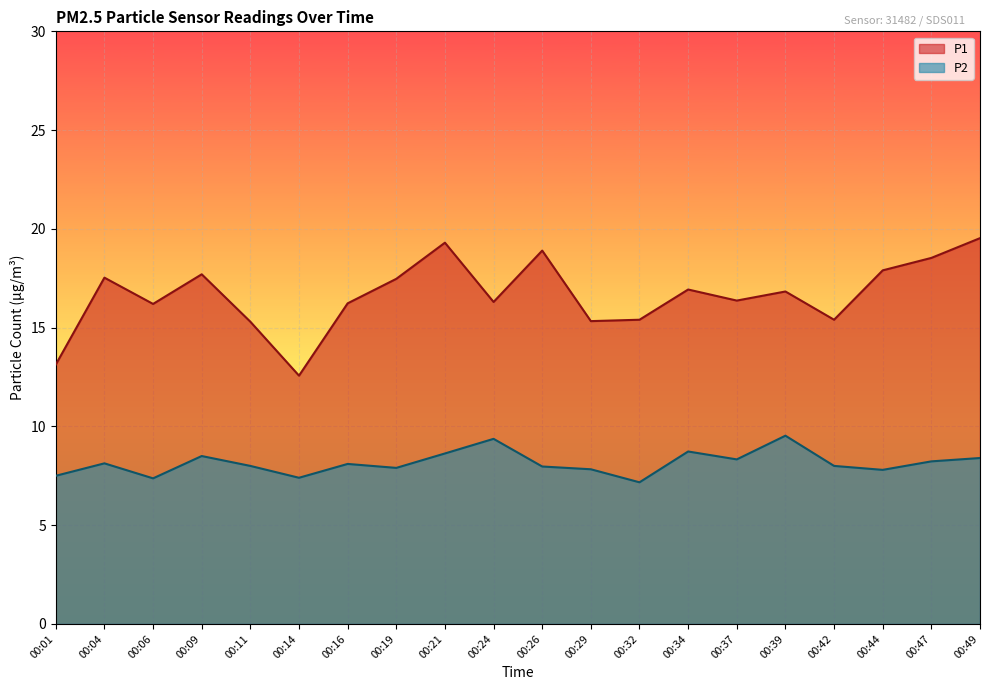

What is the difference between the P1 values at 00:47 and 00:42?

3.1